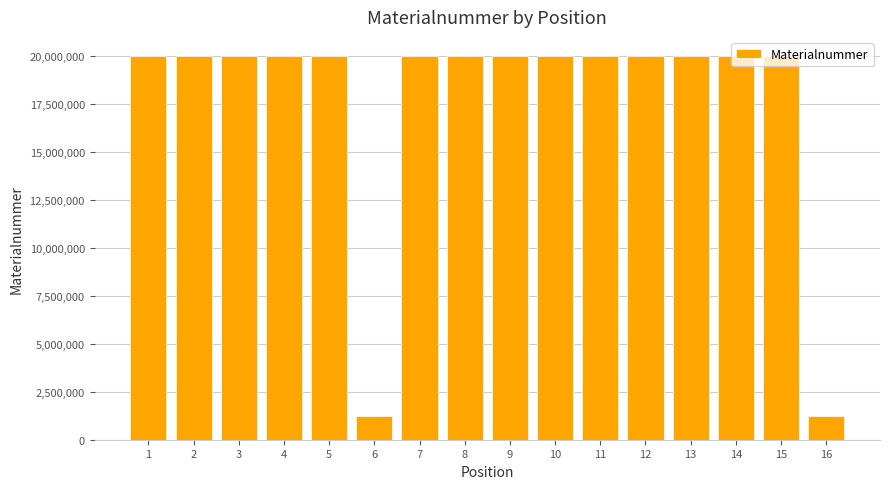

What is the value of the 15th bar from the left?

20013811